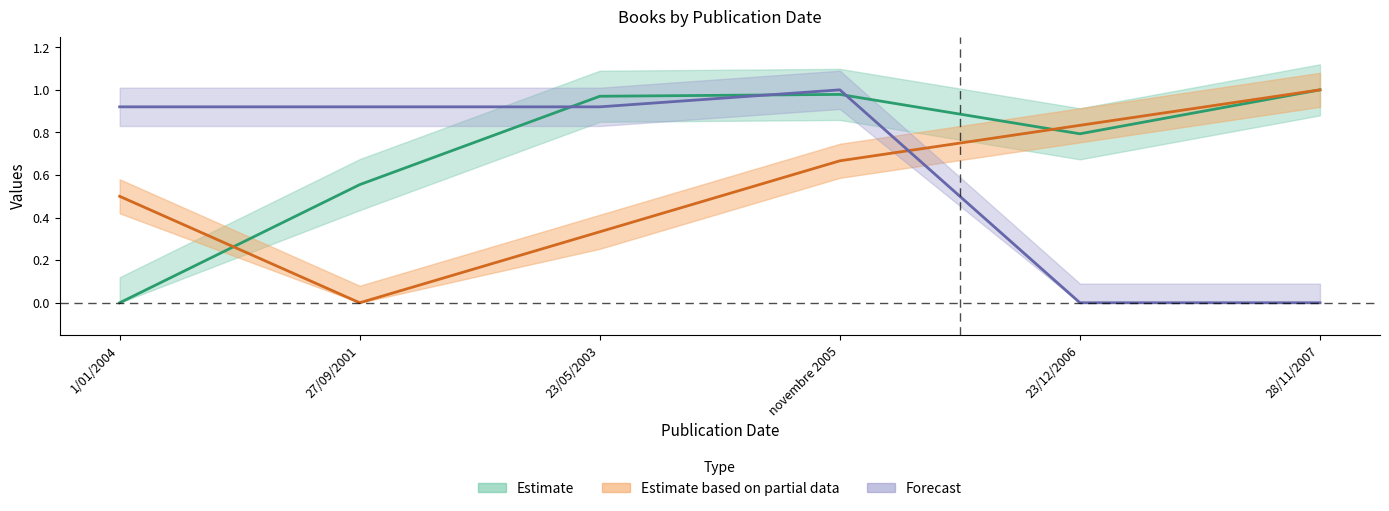

Which series has the largest range (max minus min)?

Estimate